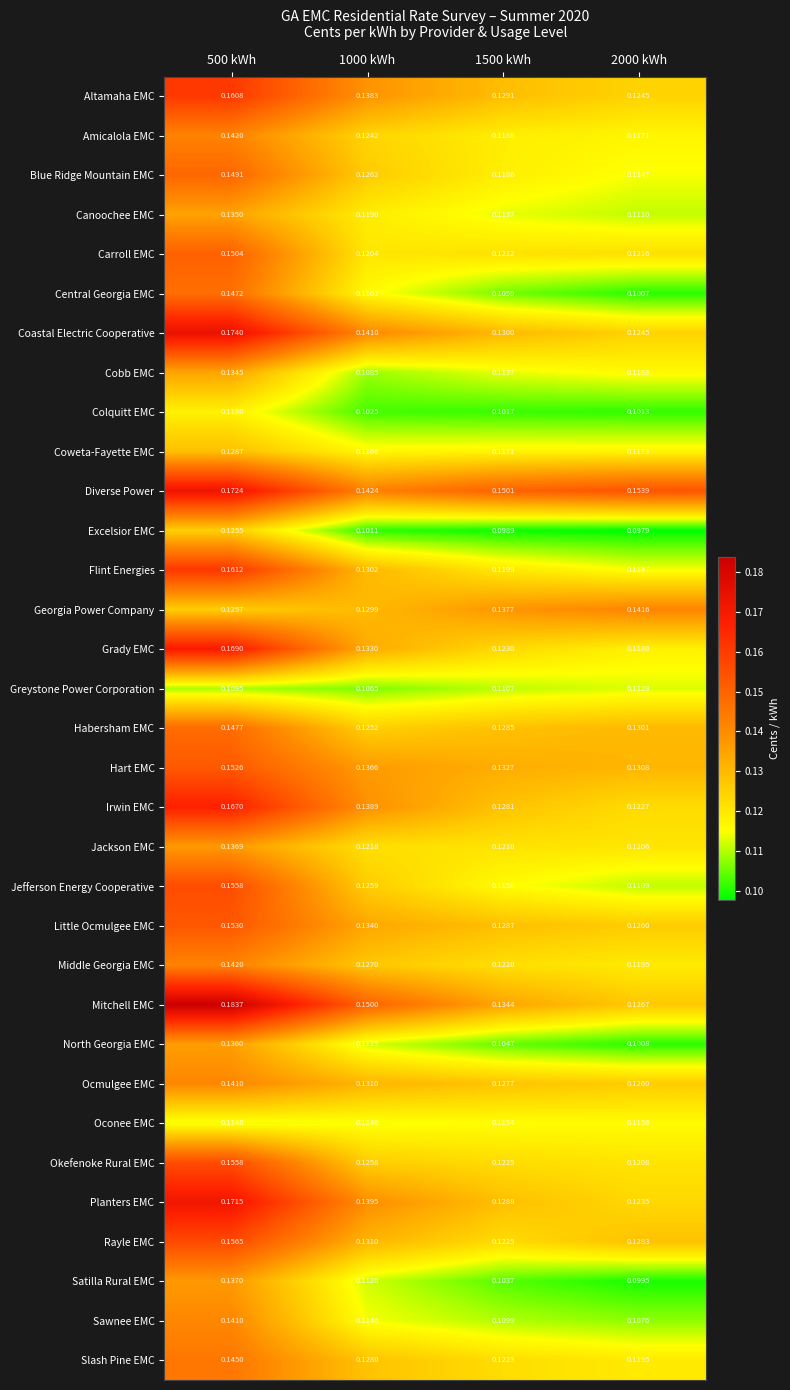

Which series changed the most between 500 kWh and 2000 kWh?

Mitchell EMC